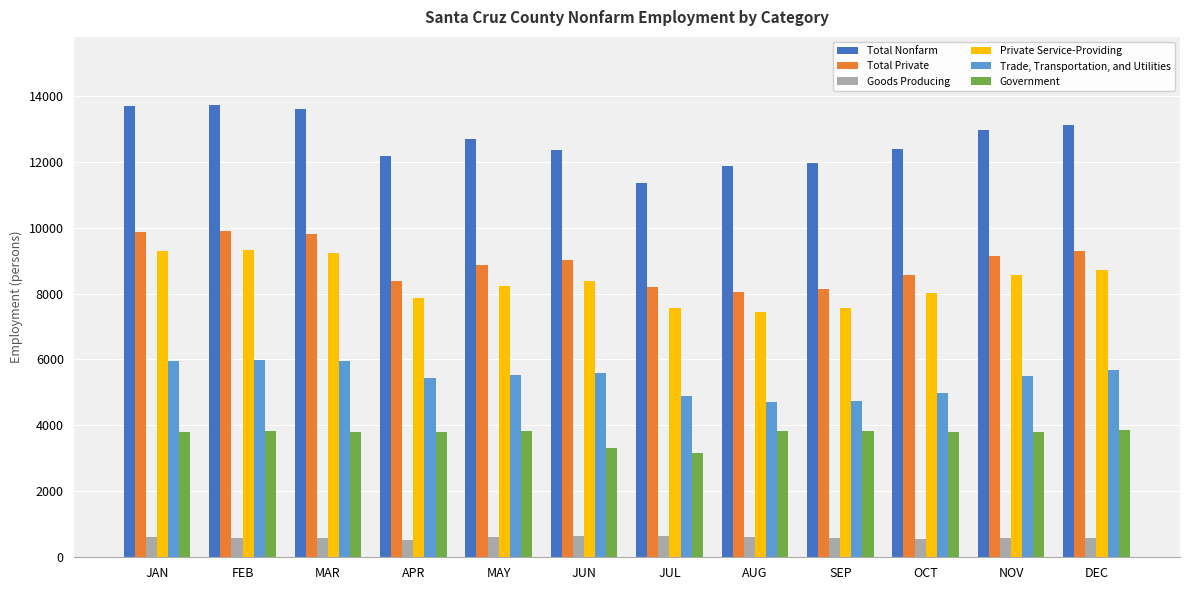

What is the difference between the maximum and minimum values in the Trade, Transportation, and Utilities series?

1275